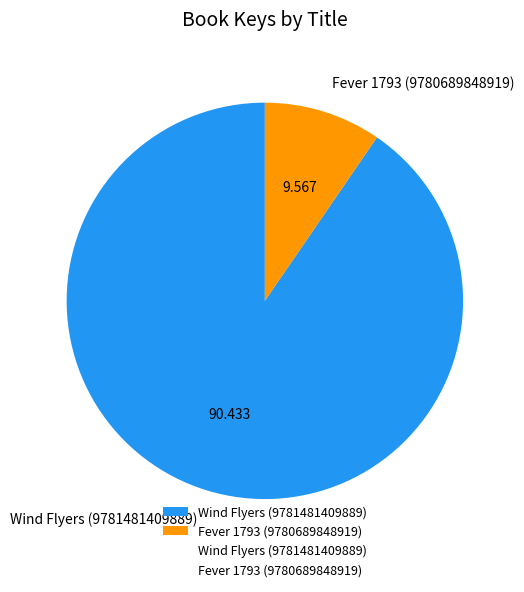

True or false: Fever 1793 (9780689848919) accounts for 10% of the total.

True